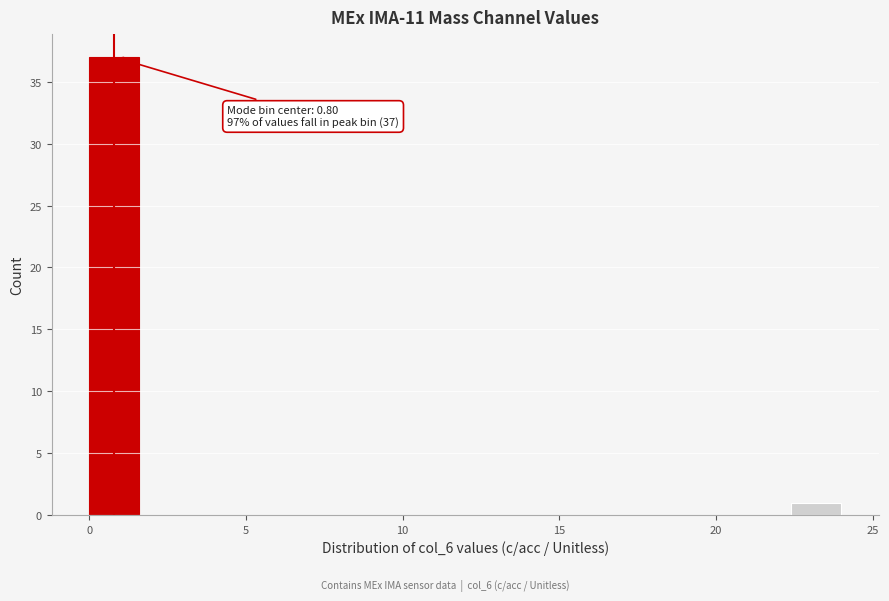

Read against the x-axis, roughly where is the centre of the tallest bar?

1.0